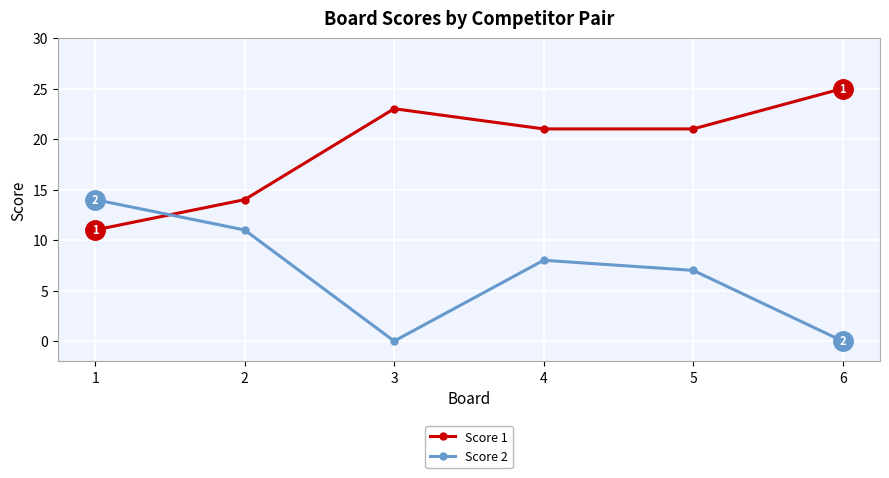

How many intersections are there between Score 1 and Score 2?

1